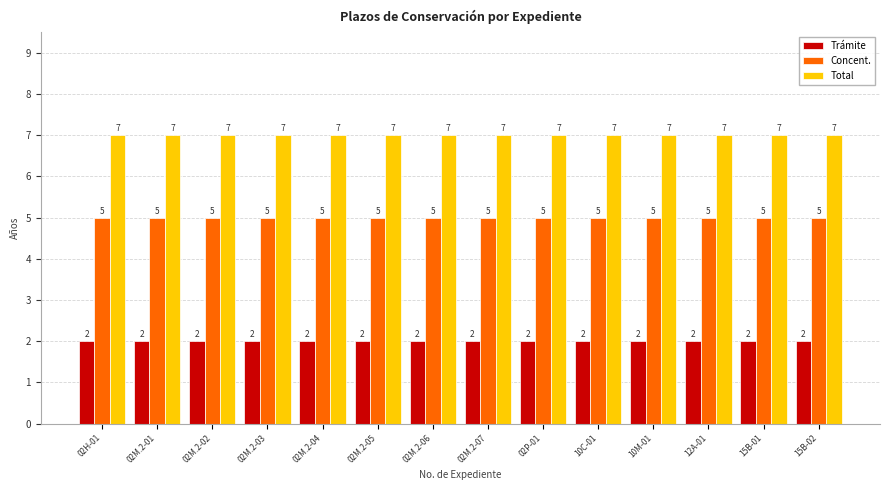

What is the sum of the Concent. values at 02M.2-07 and 02M.2-04?

10